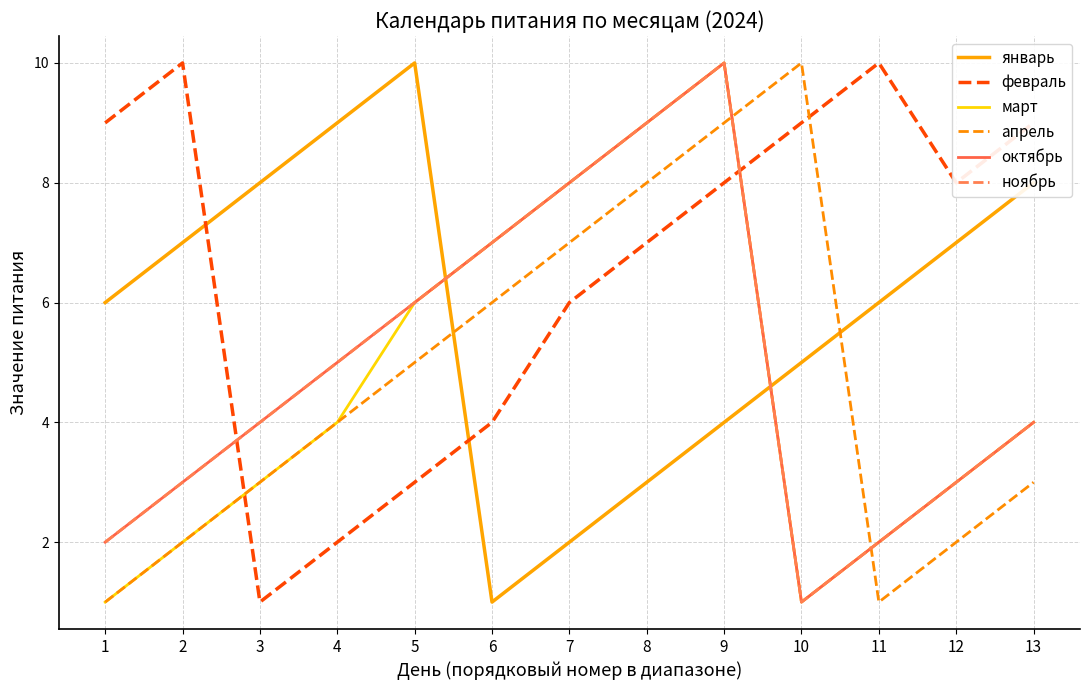

Does the chart display data point markers on the line(s)?

No